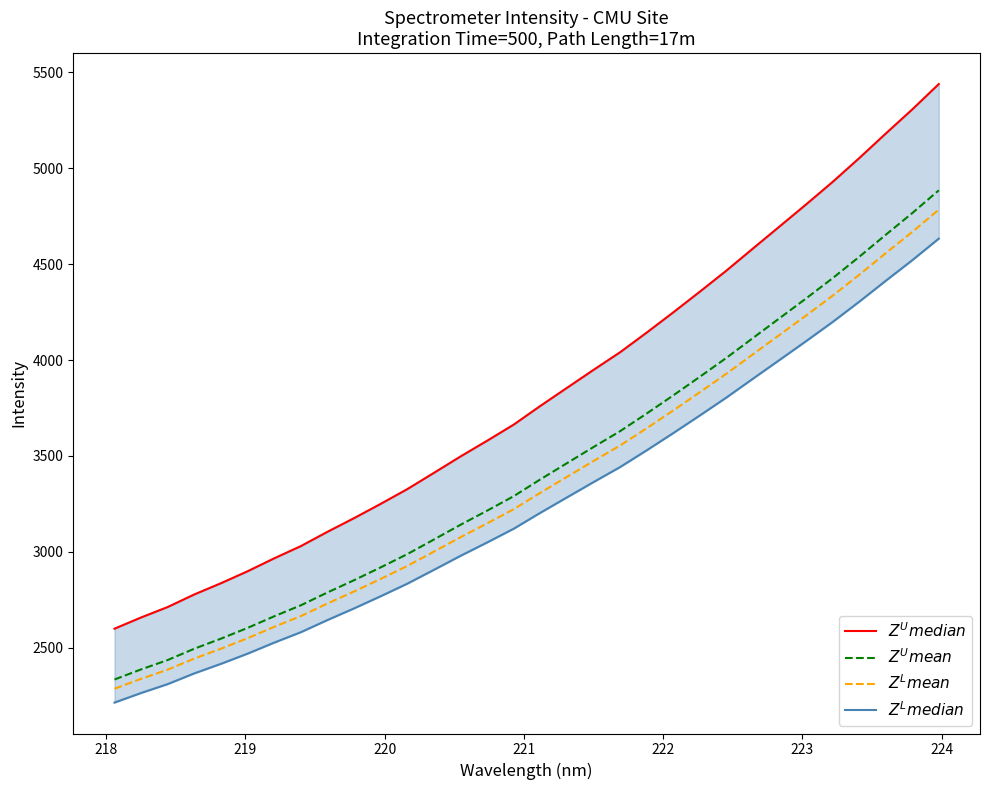

True or false: $Z^L mean$ and $Z^L median$ cross at least once.

False